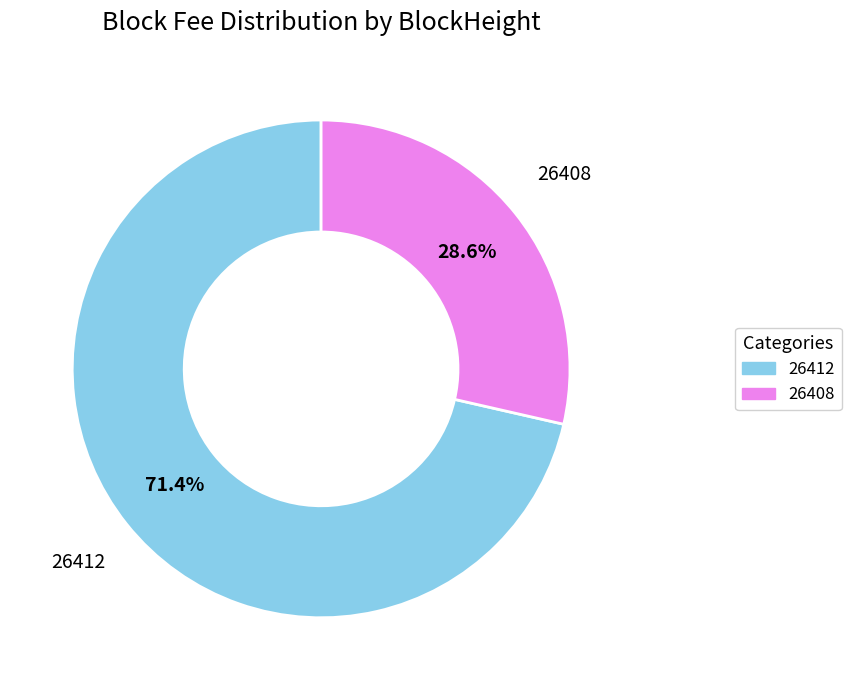

Is there any slice that represents more than half of the pie?

Yes